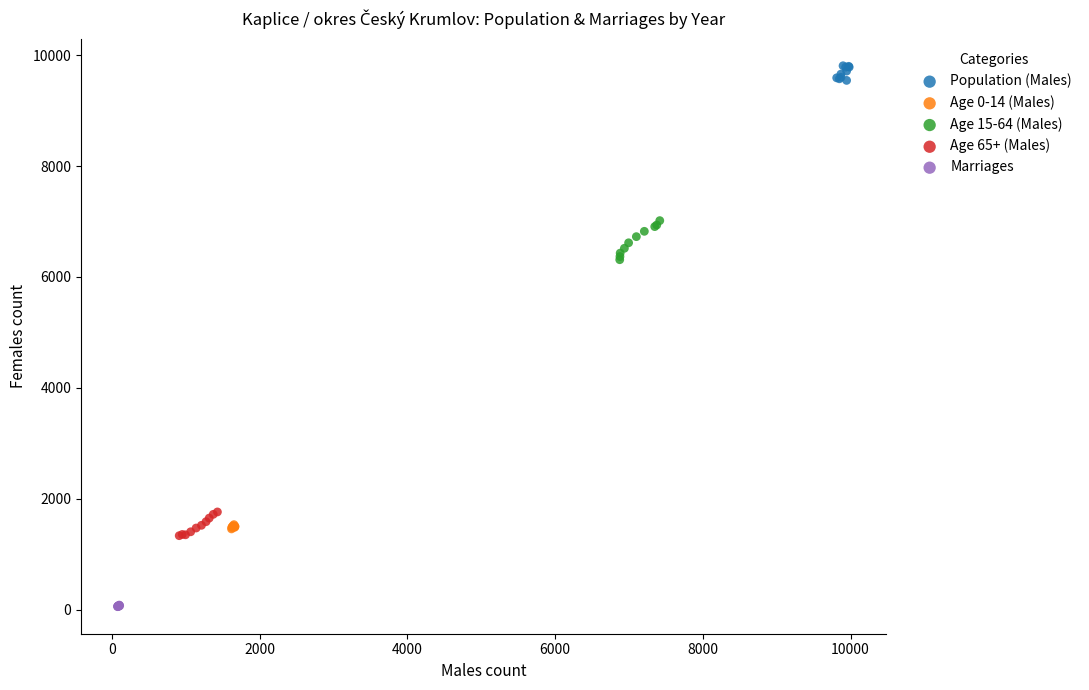

Which series reaches the minimum Y coordinate?

Marriages